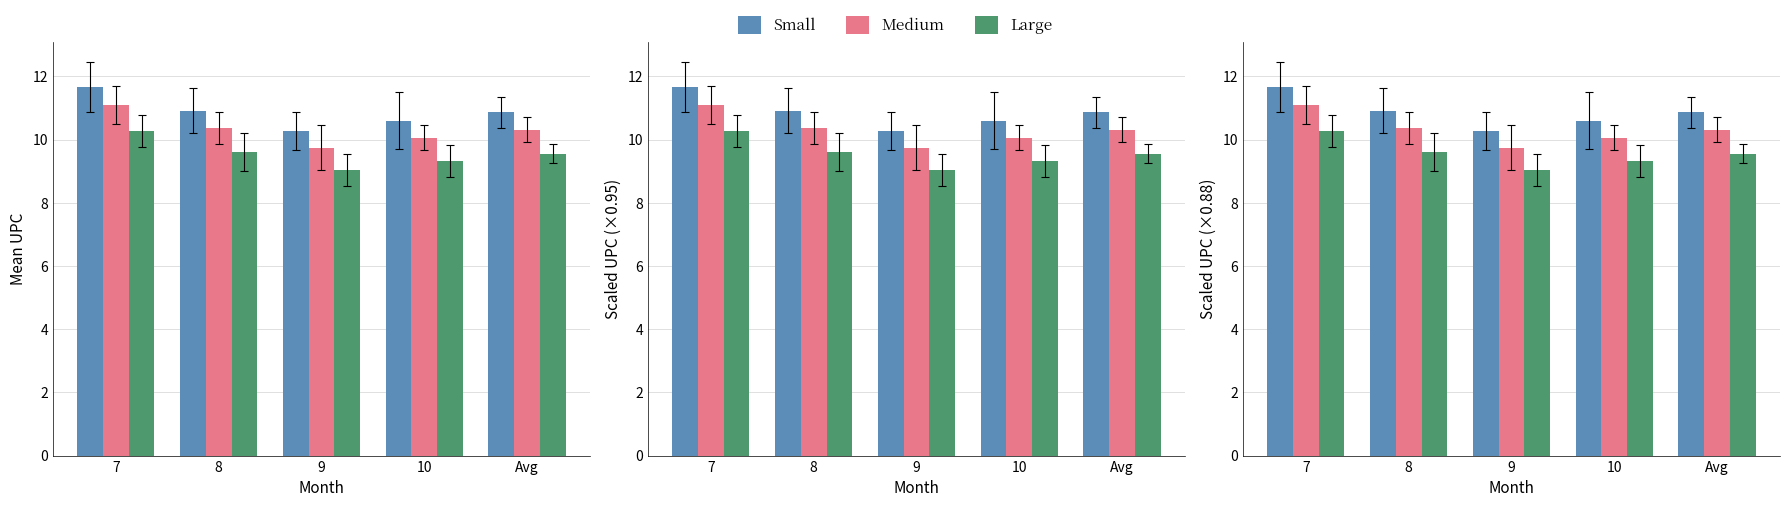

Is it true that Medium equals 5.8 at Avg?

False